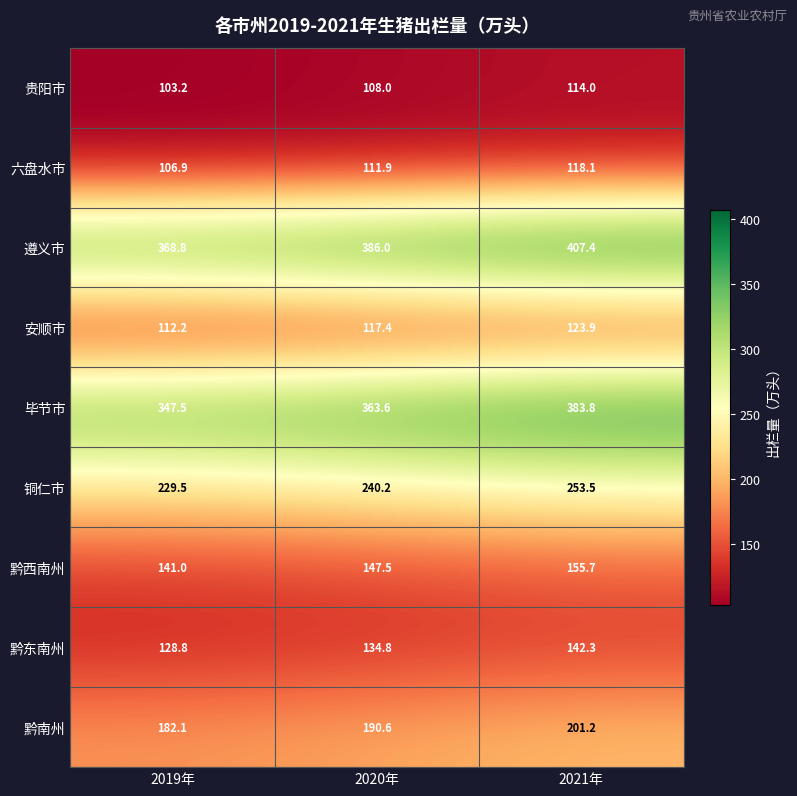

Is it true that 贵阳市 equals 45.4 at 2019年?

False